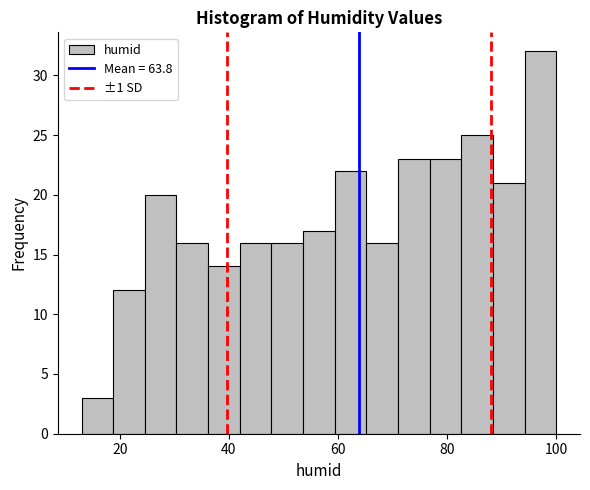

Read against the x-axis, roughly where is the centre of the tallest bar?

98